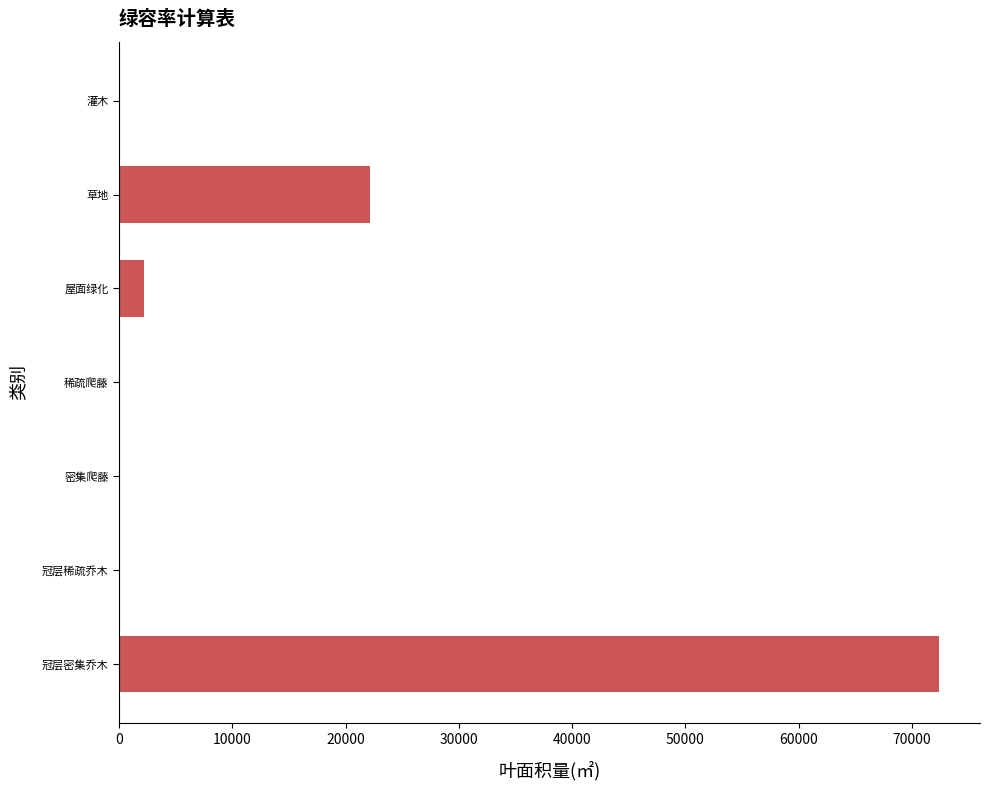

The chart shows a value of 0 at 冠层稀疏乔木. True or false?

True